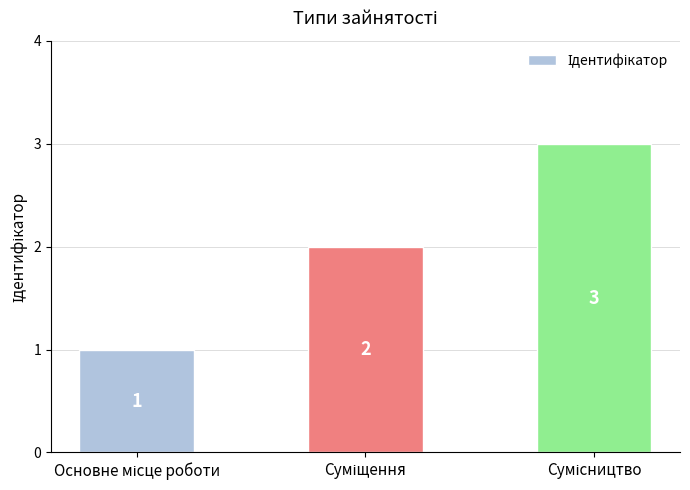

Count the values in the range 1 to 3.

3